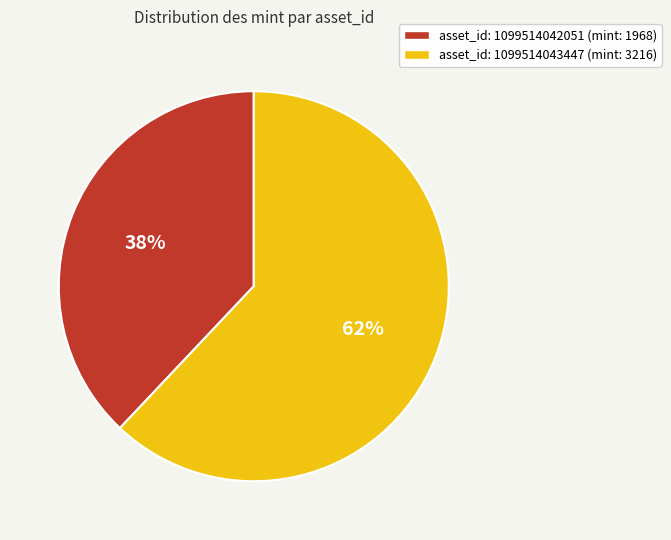

How many slices are in this pie chart?

2